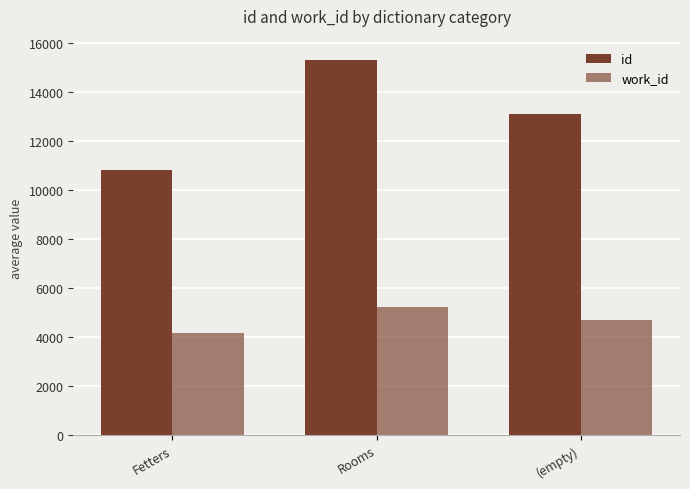

At (empty), list the series in order from smallest to largest.

work_id, id